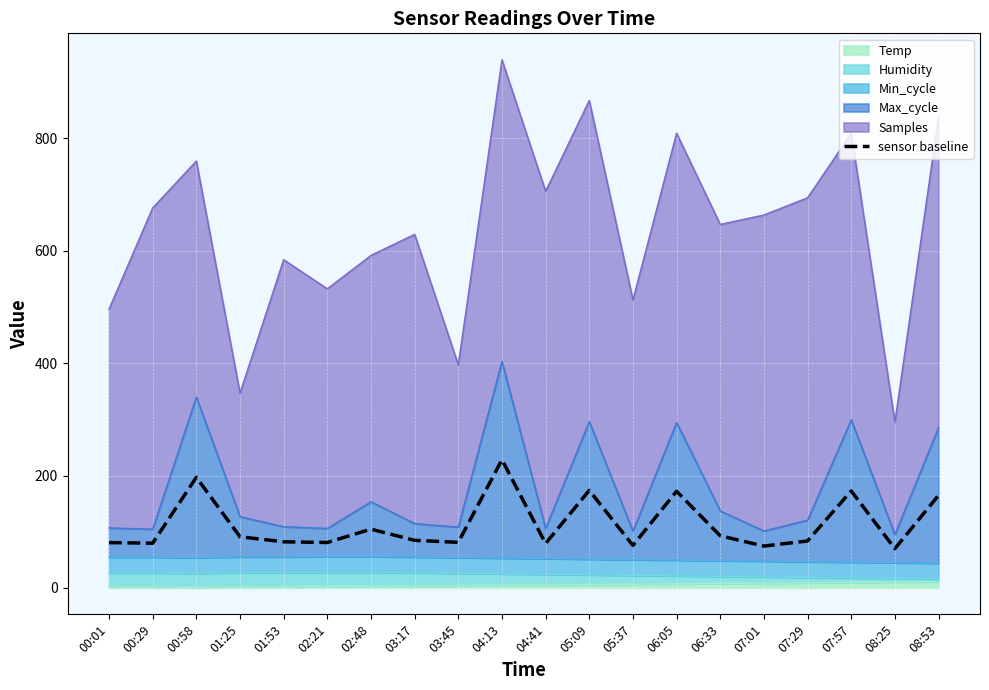

What is the change in value from 04:41 to 06:33?

+13.7